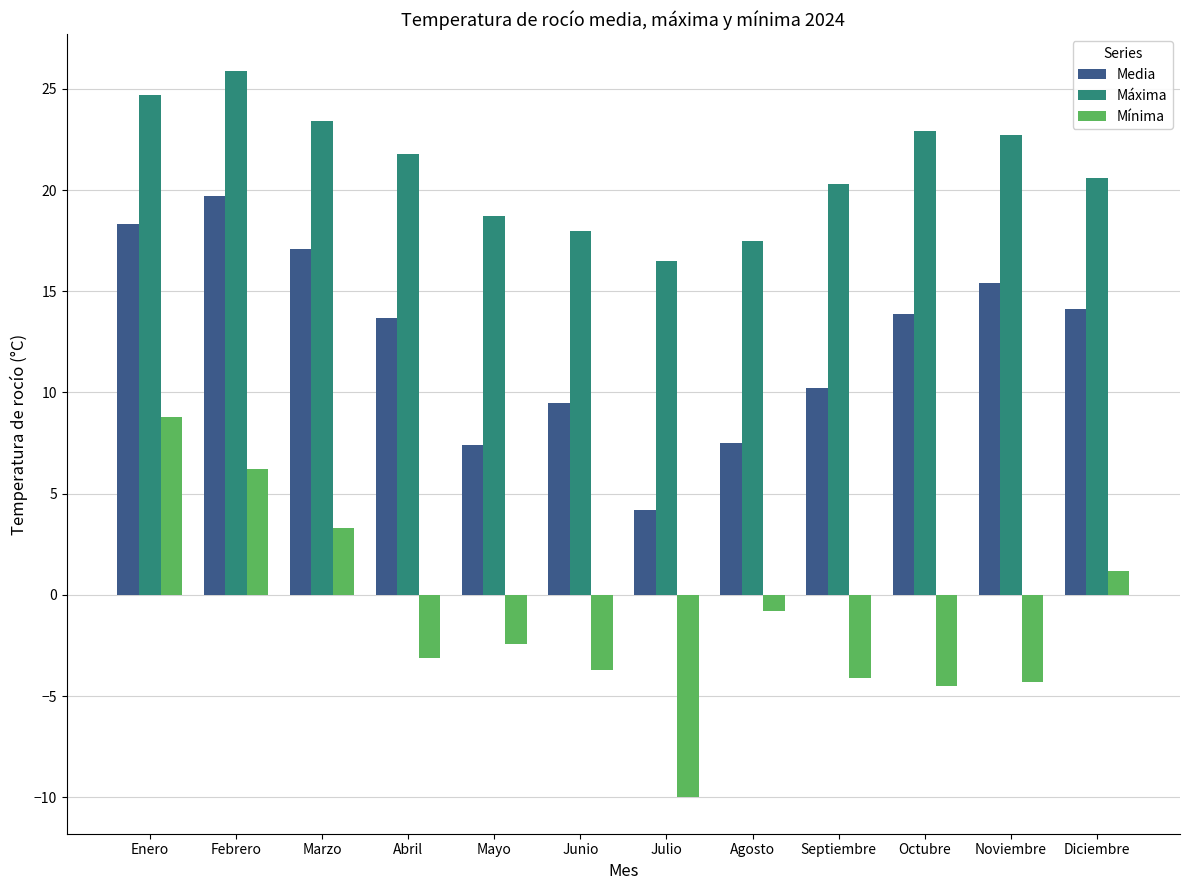

Which series has the largest range (max minus min)?

Mínima